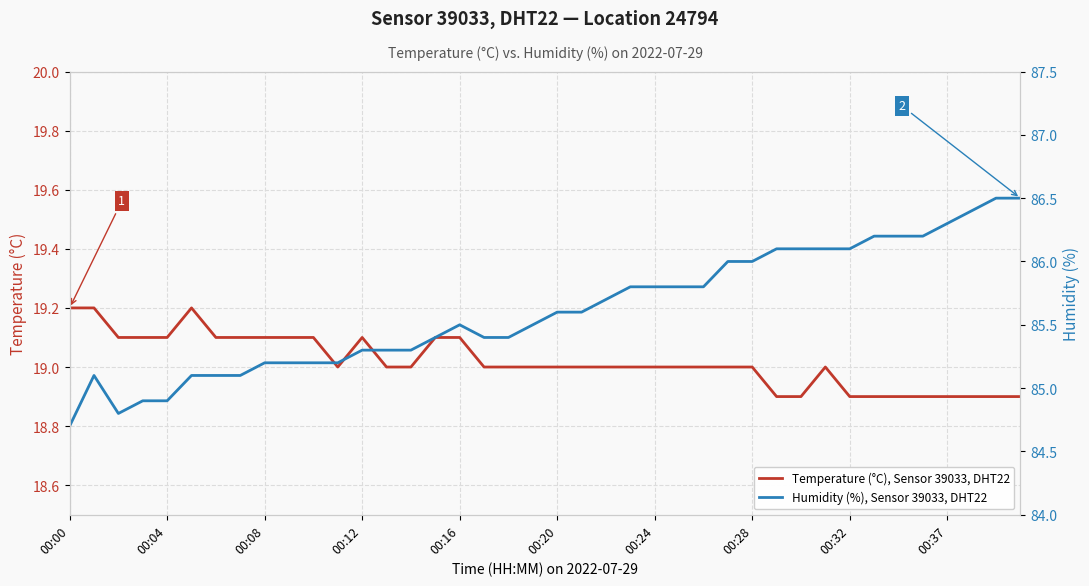

The value of Temperature (°C), Sensor 39033, DHT22 at 00:20 is 5.8. True or false?

False